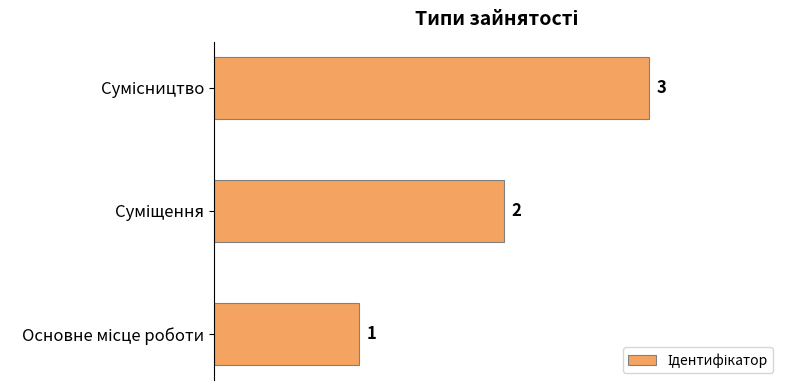

Count the values in the range 1 to 3.

3